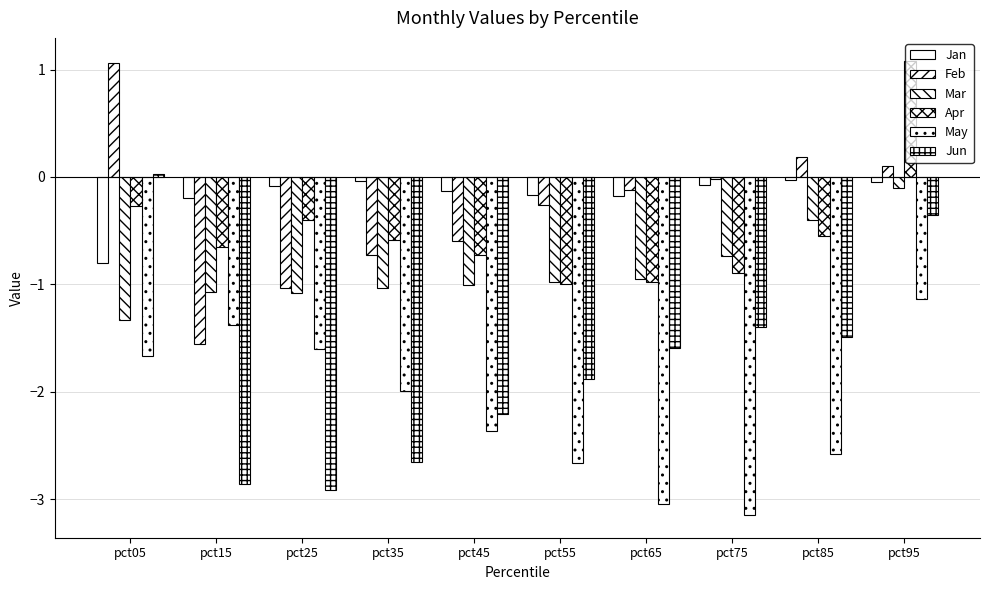

How many categories are shown in the chart?

10